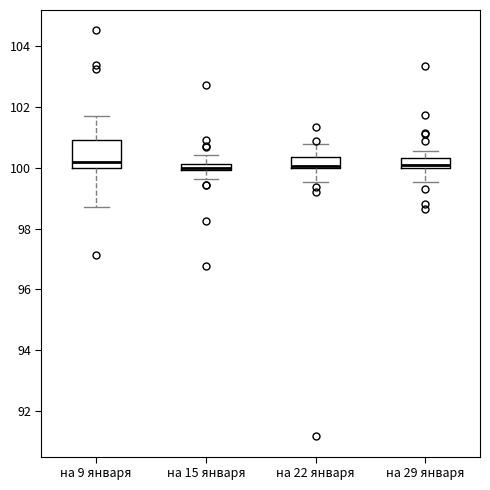

Where is the upper edge of the box for на 15 января on the y-axis? The values are not printed on the chart, so give them approximately, as read against the axis.

100.2